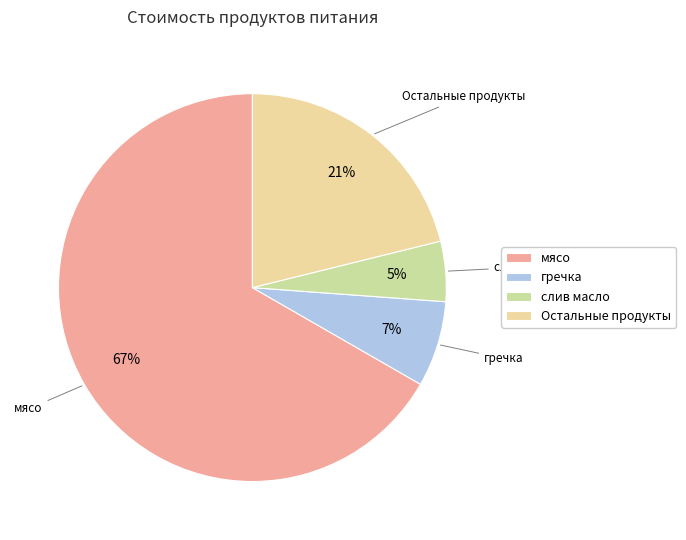

To the nearest percent, what is the difference between the мясо and Остальные продукты slice percentages?

46%